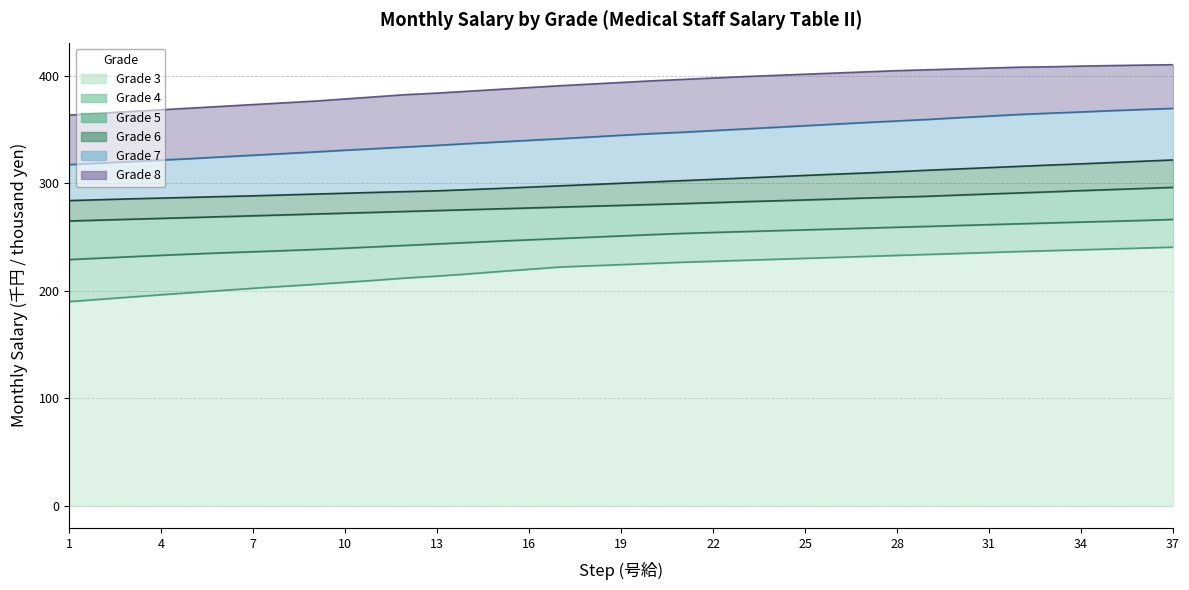

True or false: Grade 4 (col_4) and Grade 5 (col_5) intersect in this chart.

False